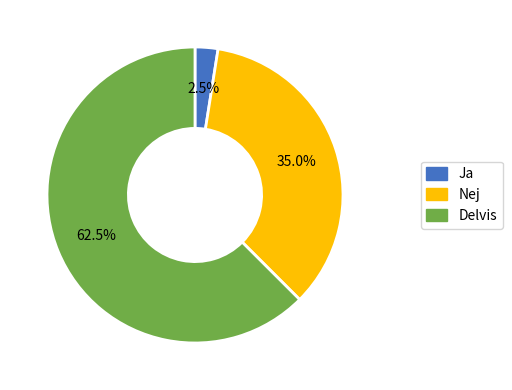

Which has a higher value, Ja or Nej?

Nej